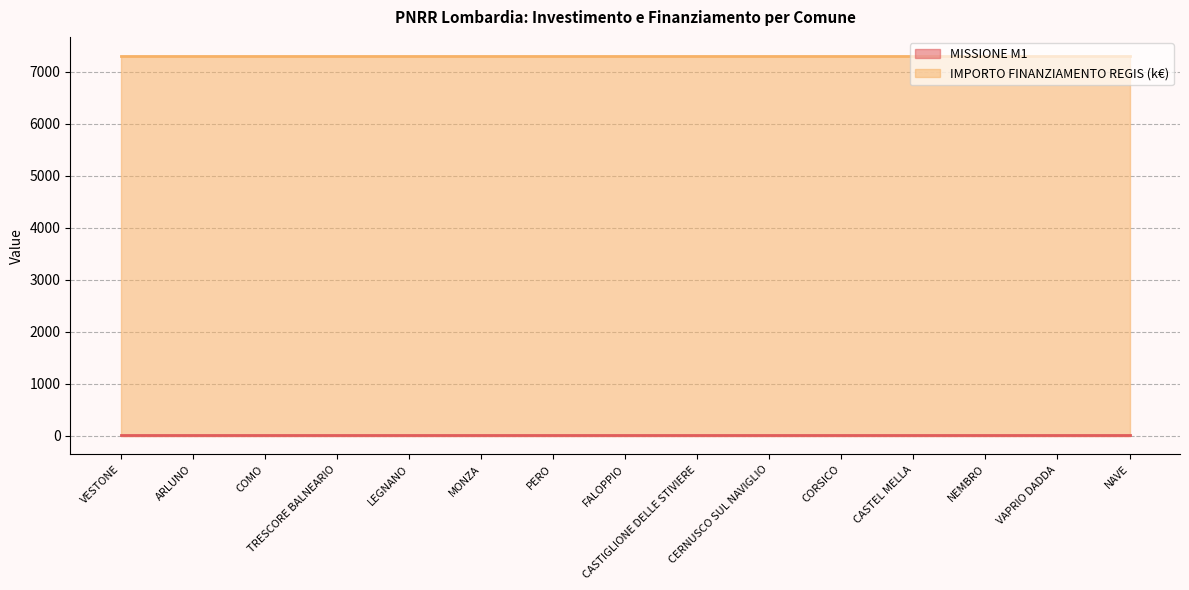

List the series in order of their peak value, highest first.

IMPORTO FINANZIAMENTO REGIS (k€), MISSIONE M1